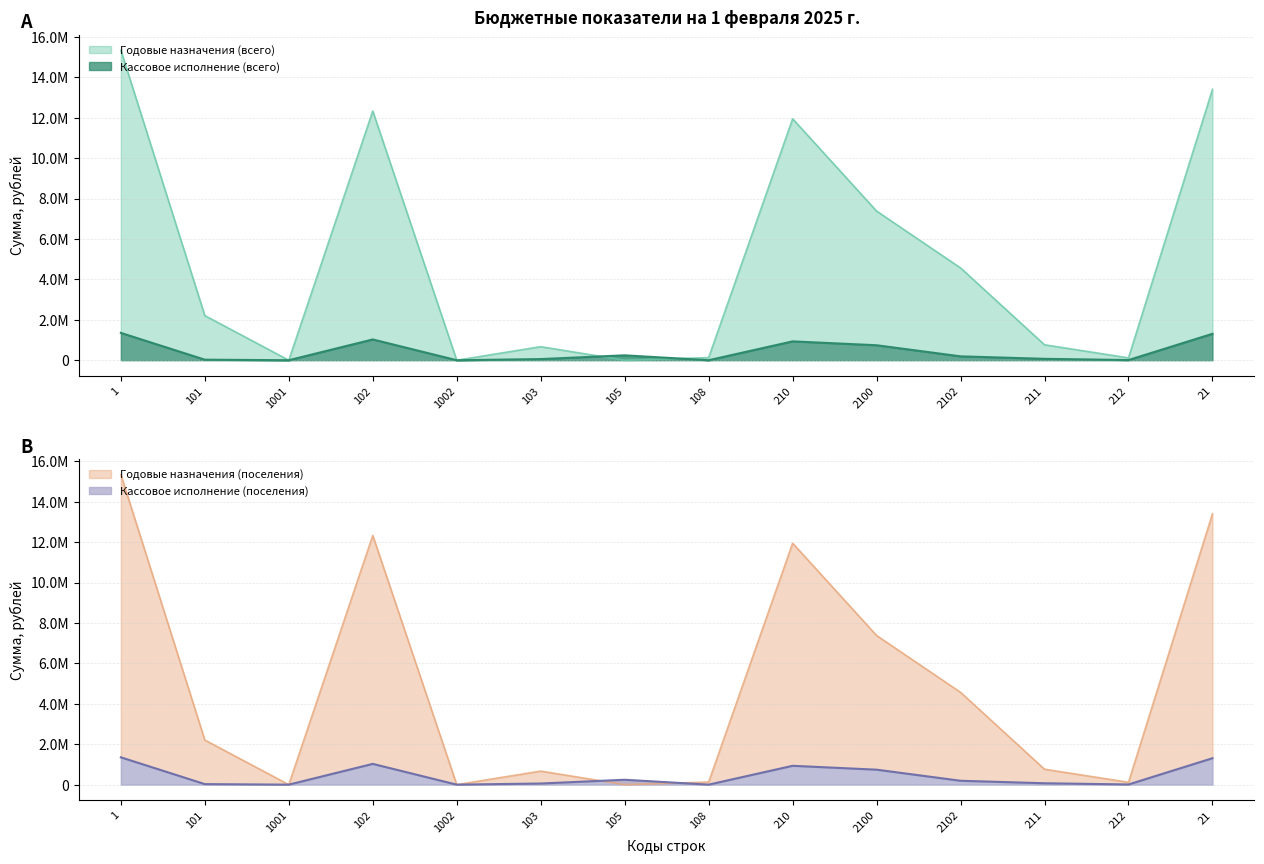

How many times do Кассовое исполнение (всего) and Годовые назначения (всего) cross each other?

2